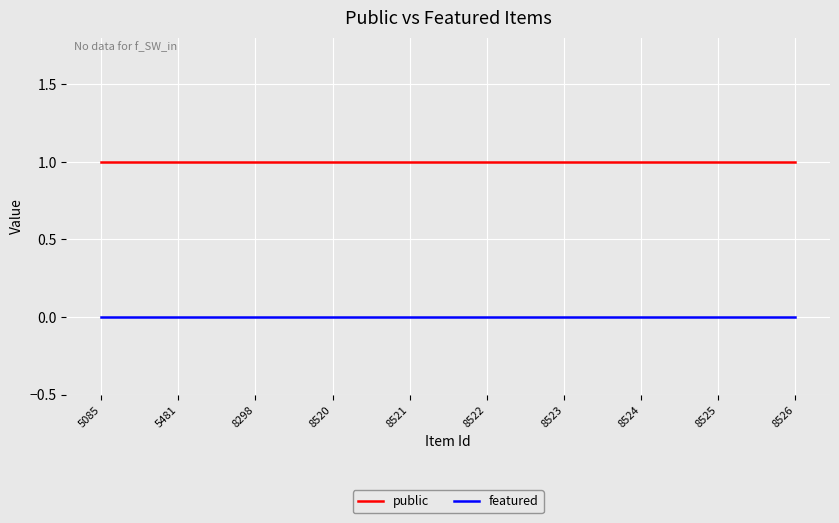

Which series has the largest total across all categories?

public